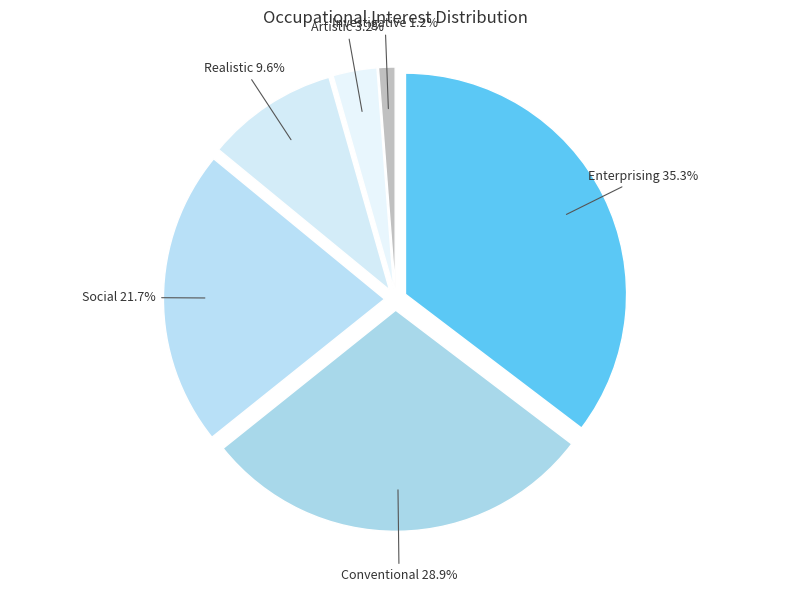

True or false: Investigative accounts for 1% of the total.

True